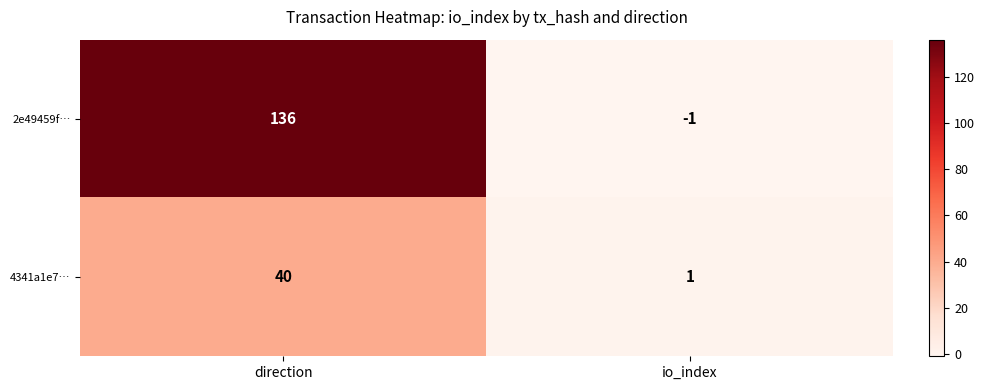

What is the highest value of the 2e49459f… series?

136